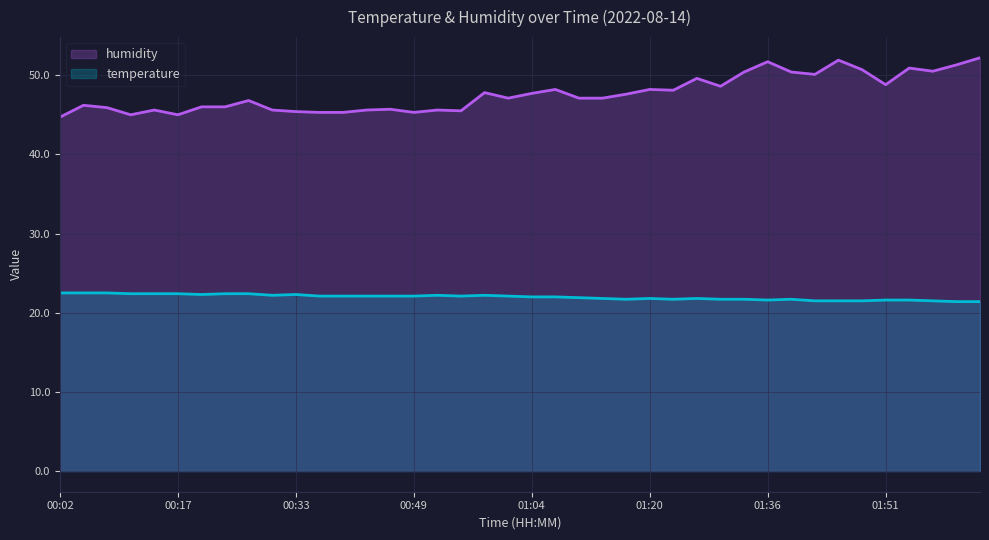

Reading left to right, list all the values displayed in this chart.

temperature: 22.5	22.5	22.5	22.4	22.4	22.4	22.3	22.4	22.4	22.2	22.3	22.1	22.1	22.1	22.1	22.1	22.2	22.1	22.2	22.1	22.0	22.0	21.9	21.8	21.7	21.8	21.7	21.8	21.7	21.7	21.6	21.7	21.5	21.5	21.5	21.6	21.6	21.5	21.4	21.4
humidity: 44.7	46.2	45.9	45.0	45.6	45.0	46.0	46.0	46.8	45.6	45.4	45.3	45.3	45.6	45.7	45.3	45.6	45.5	47.8	47.1	47.7	48.2	47.1	47.1	47.6	48.2	48.1	49.6	48.6	50.4	51.7	50.4	50.1	51.9	50.7	48.8	50.9	50.5	51.3	52.2